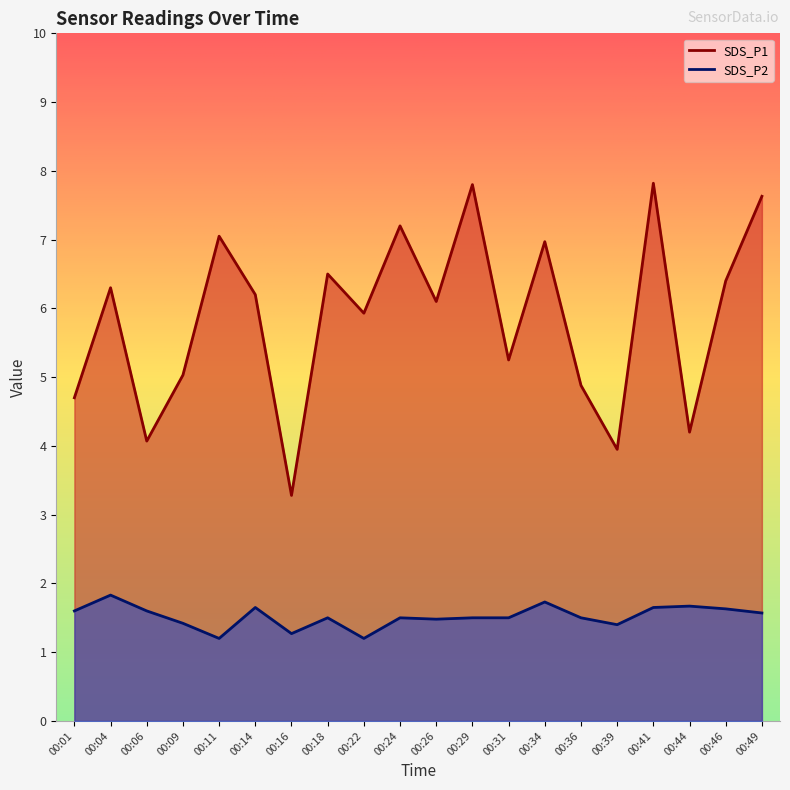

The value of SDS_P2 at 00:41 is 2.6. True or false?

False